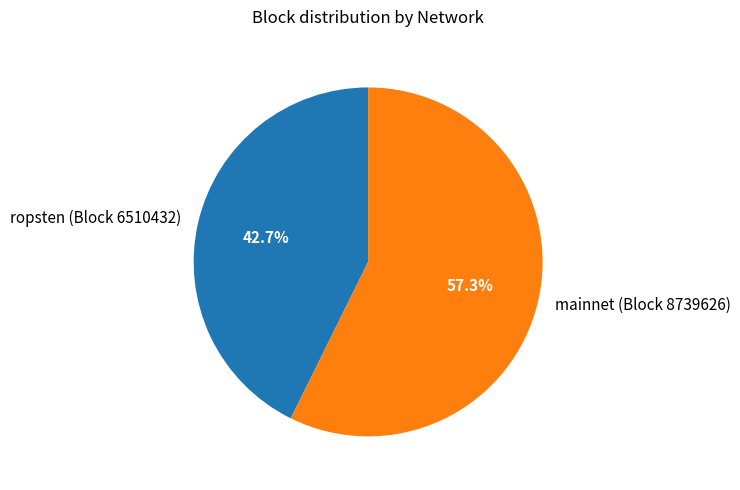

Does any single category account for the majority?

Yes